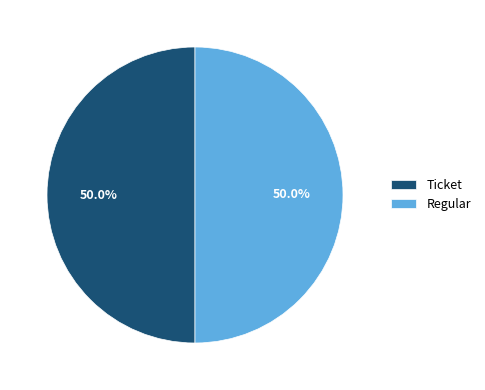

What is the ratio of the value at Ticket to the value at Regular?

1.0